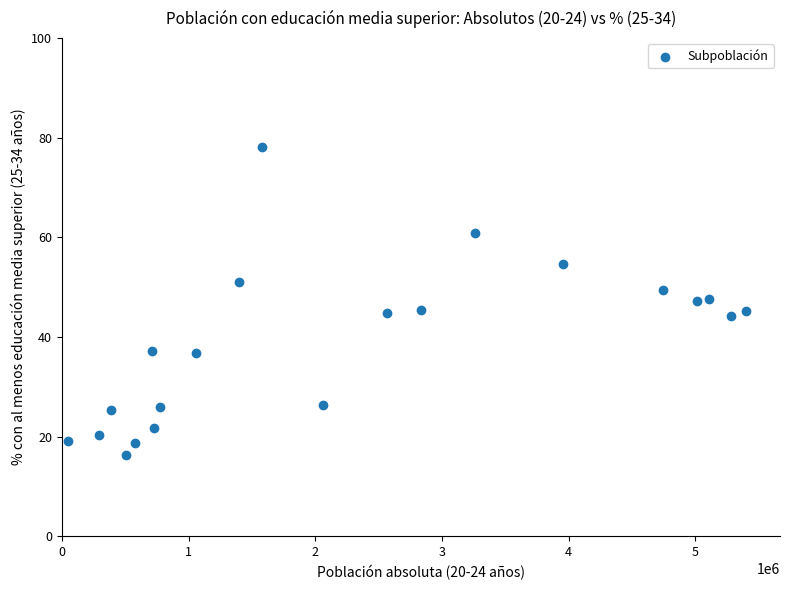

What is the range of Y values (max minus min)?

61.8